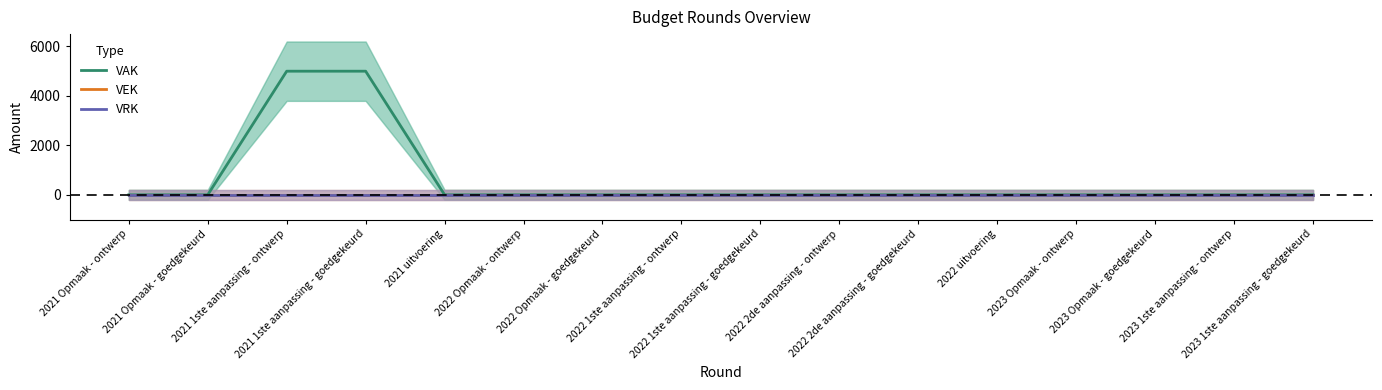

Does the chart have visible grid lines?

No